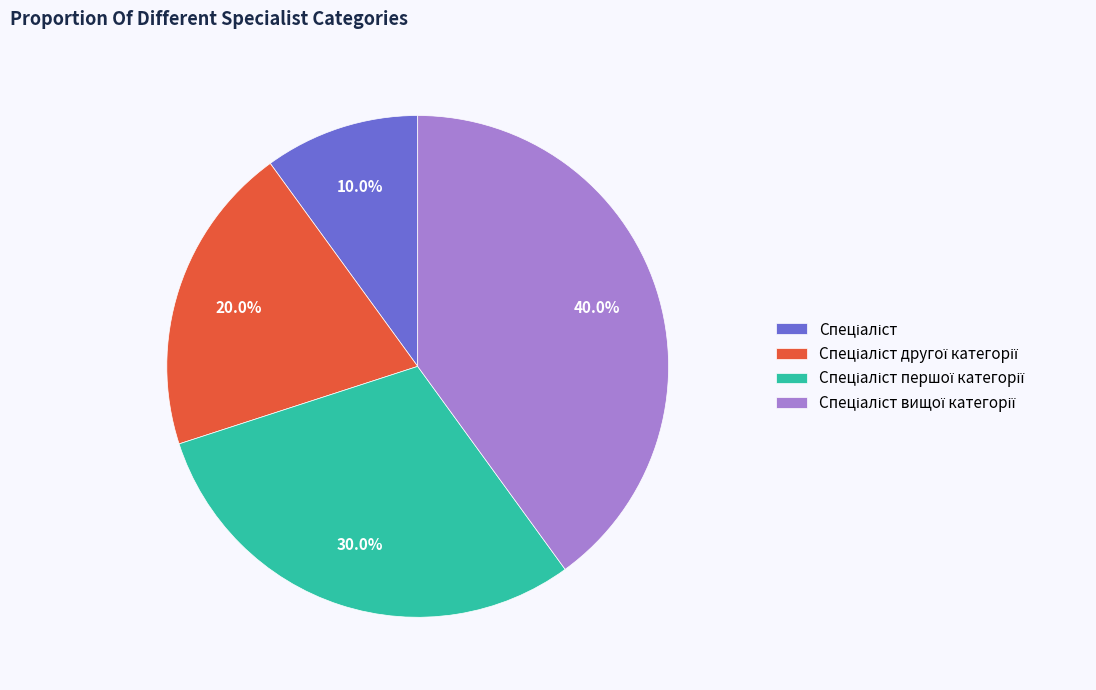

Is there any slice that represents more than half of the pie?

No